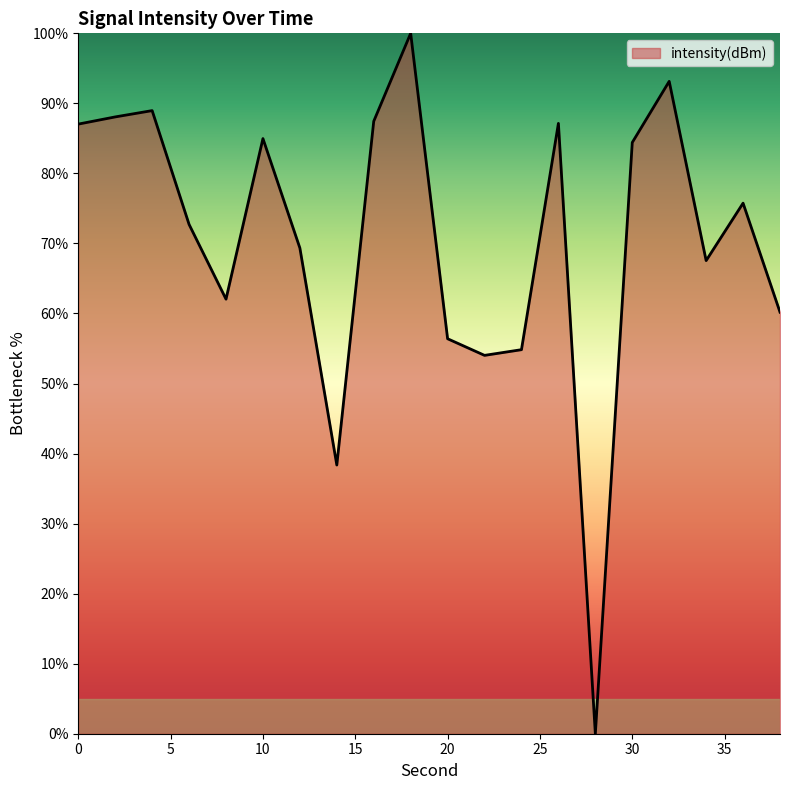

How many interior local peaks (higher than both neighbors) does the data have?

6